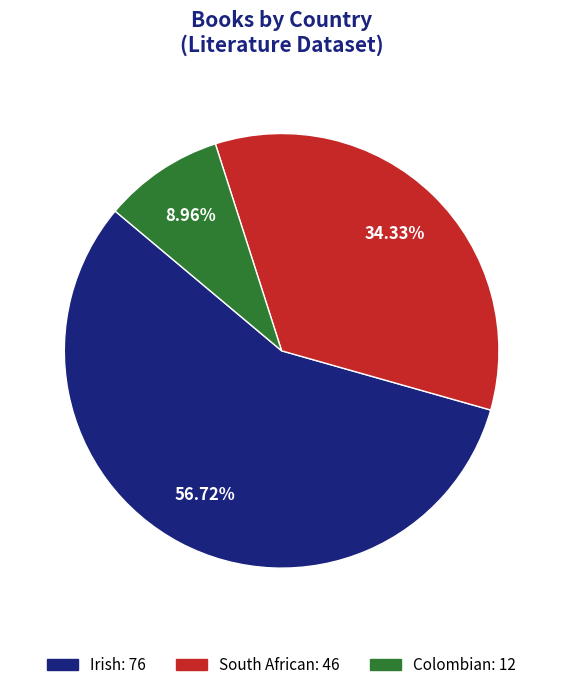

Rank the categories by value from highest to lowest.

Irish, South African, Colombian